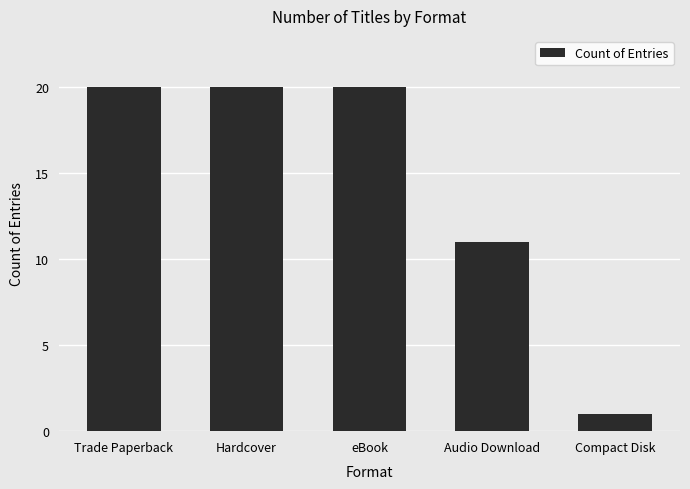

What is the approximate value at Trade Paperback?

20